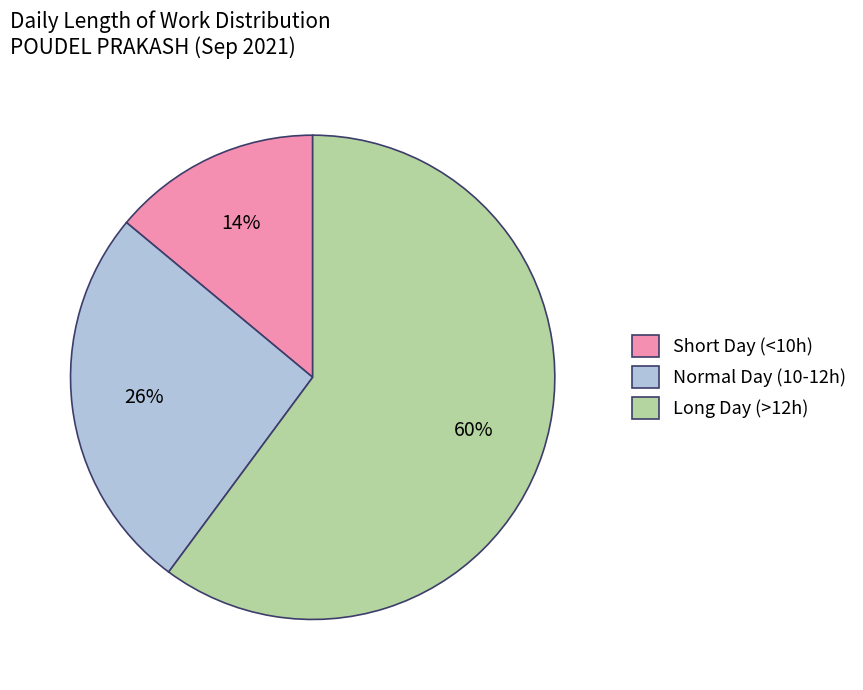

To the nearest percent, what is the average slice percentage?

33%